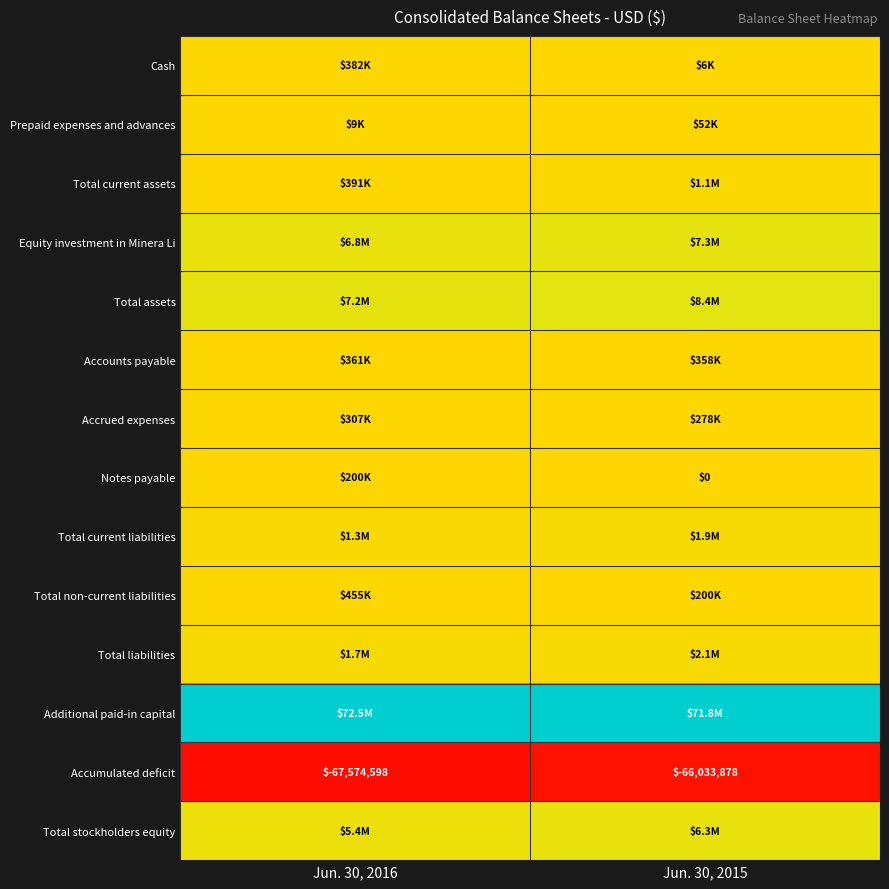

True or false: Accumulated deficit has a value of 0.0 at Jun. 30, 2015.

False